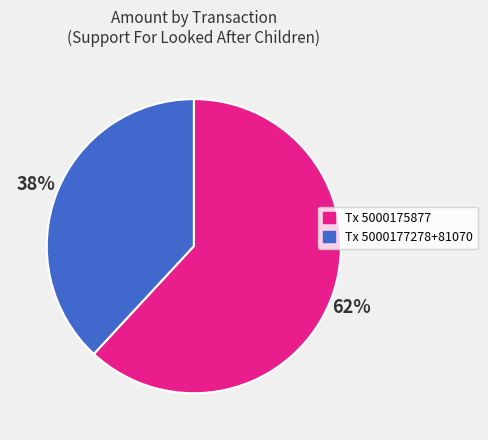

To the nearest percent, what is the difference between the largest and smallest slice percentages?

24%